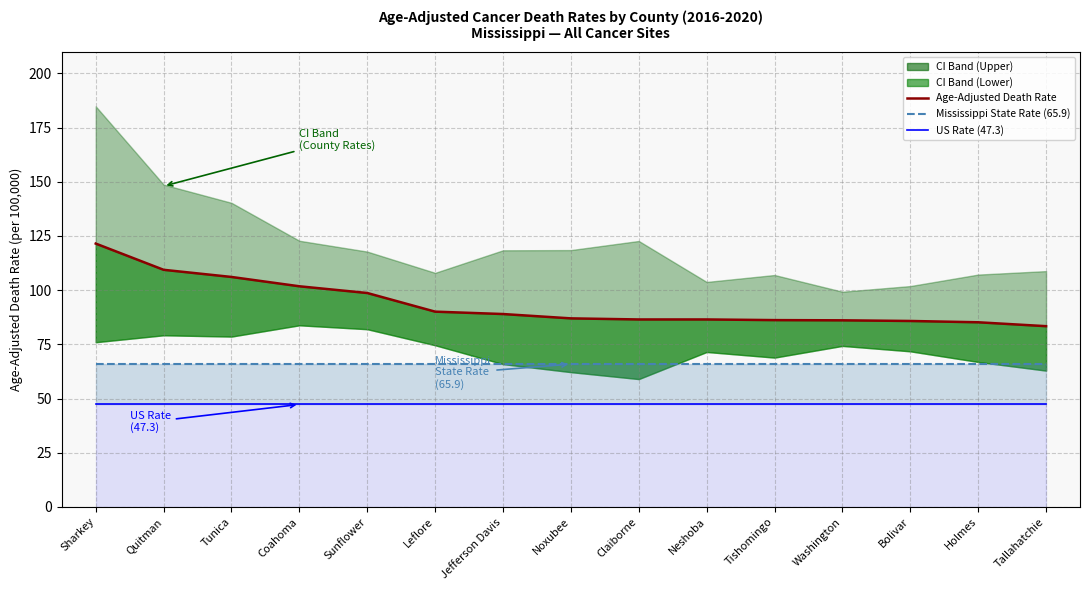

True or false: US Rate has a value of 72.8 at Holmes.

False